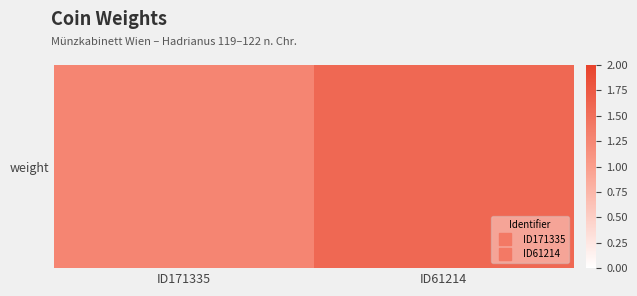

How many data points does each series have?

2